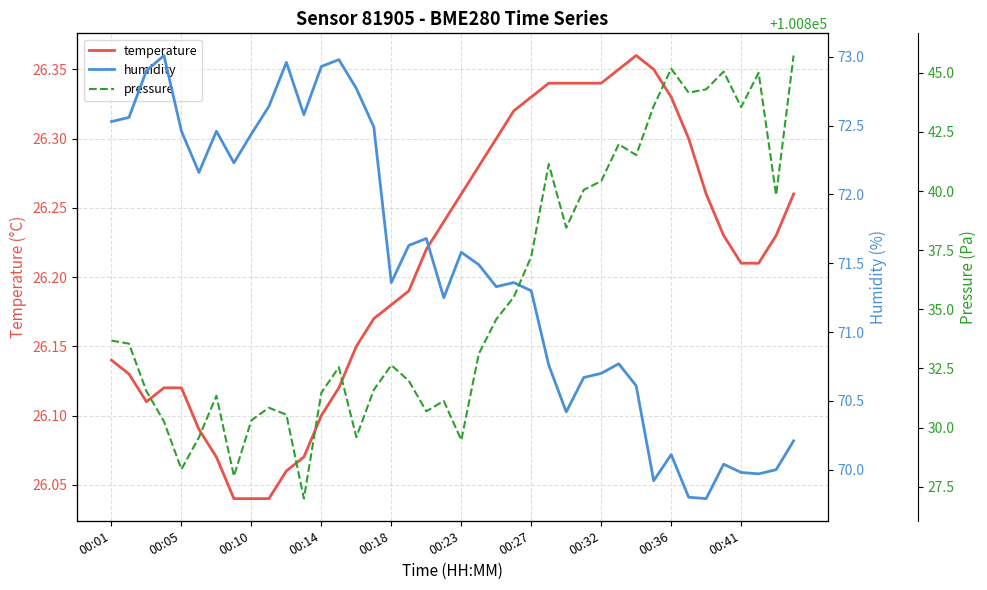

Is this an area chart (filled region under the line)?

No